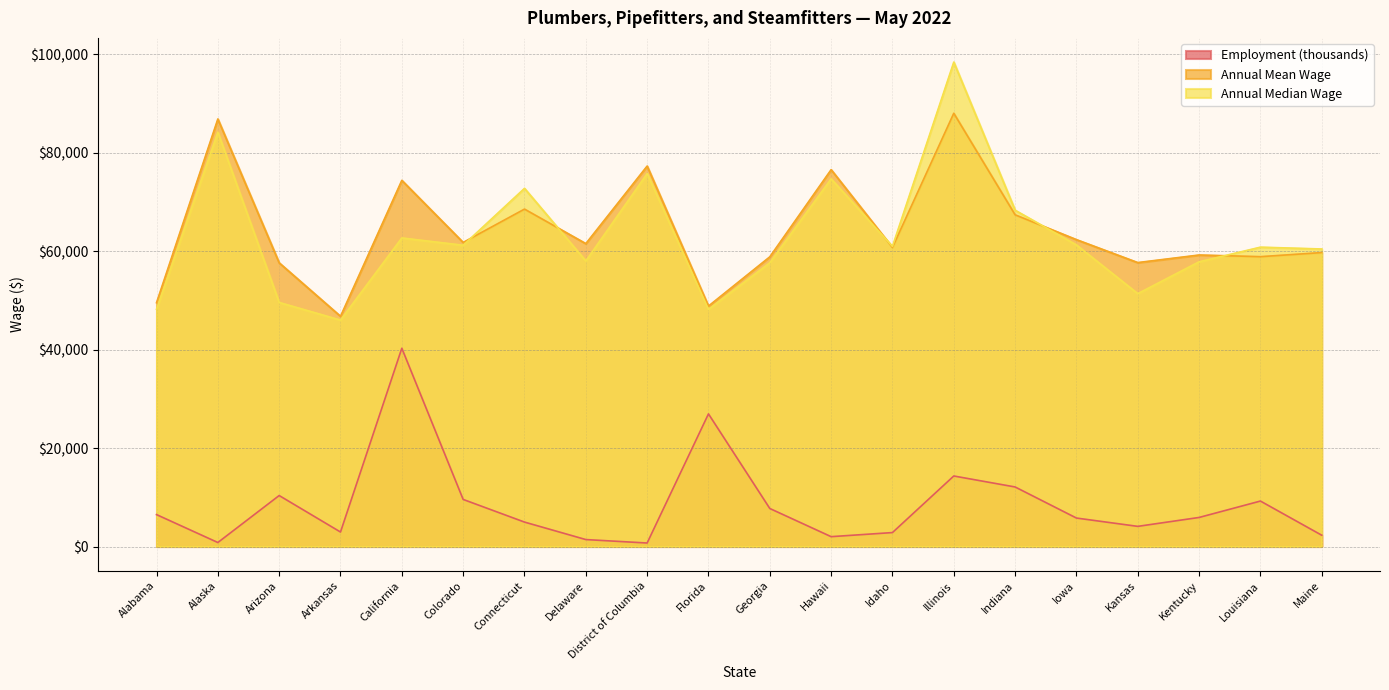

Rank the series by their maximum value, from highest to lowest.

Annual Median Wage, Annual Mean Wage, Employment (thousands)